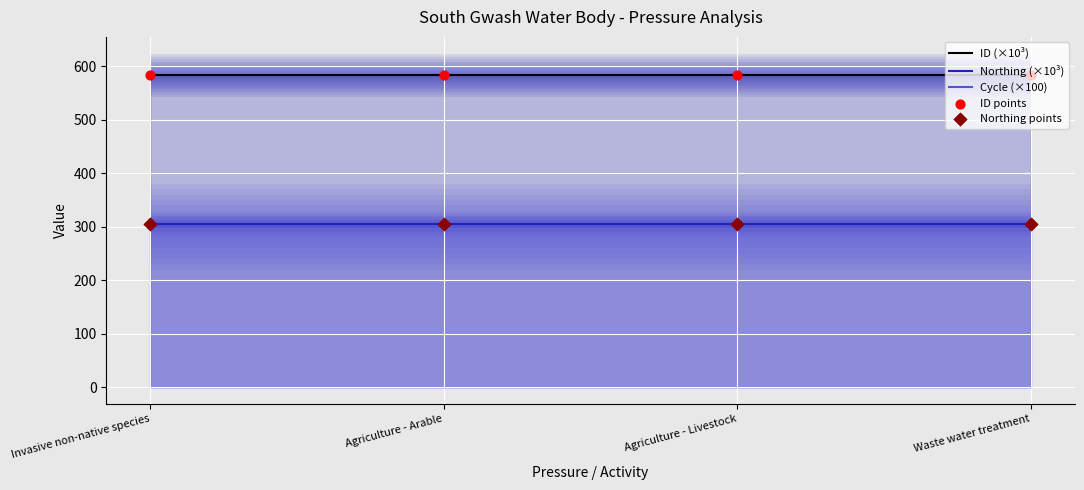

Which series reaches the maximum Y coordinate?

ID (×10³)